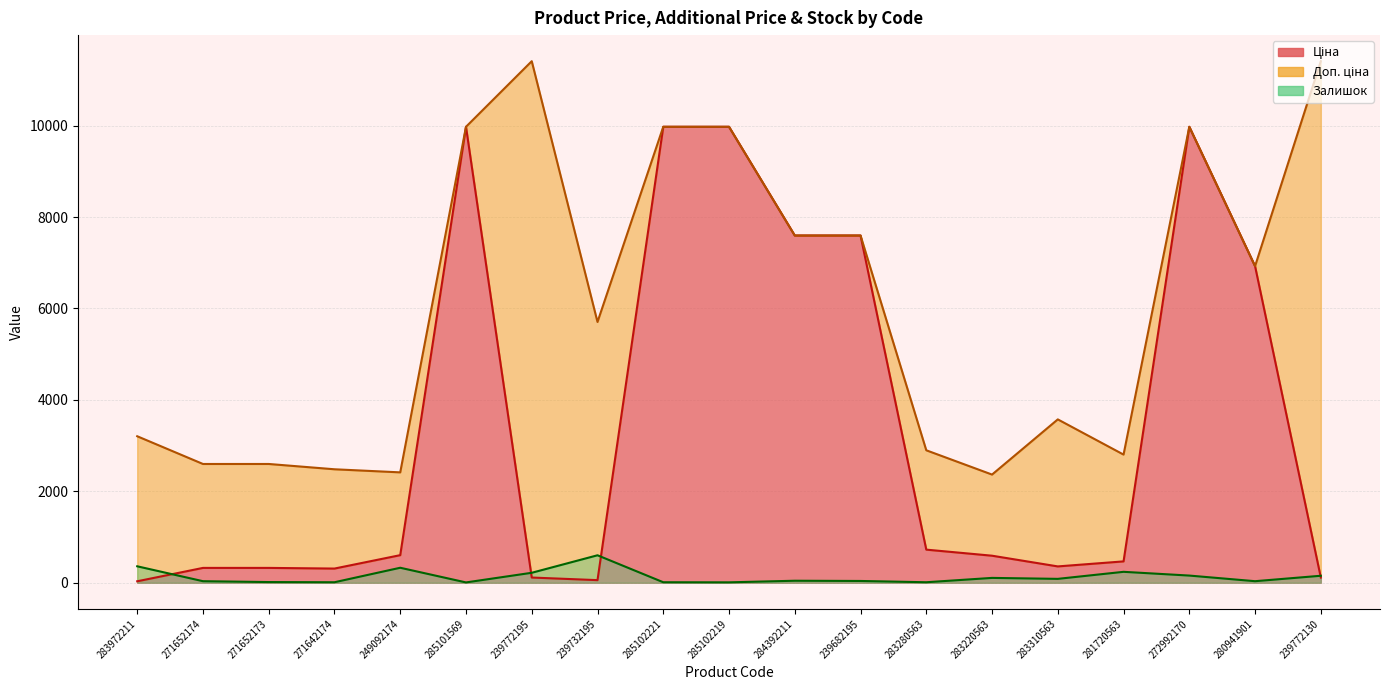

How many interior local peaks does the Доп. ціна series have?

3